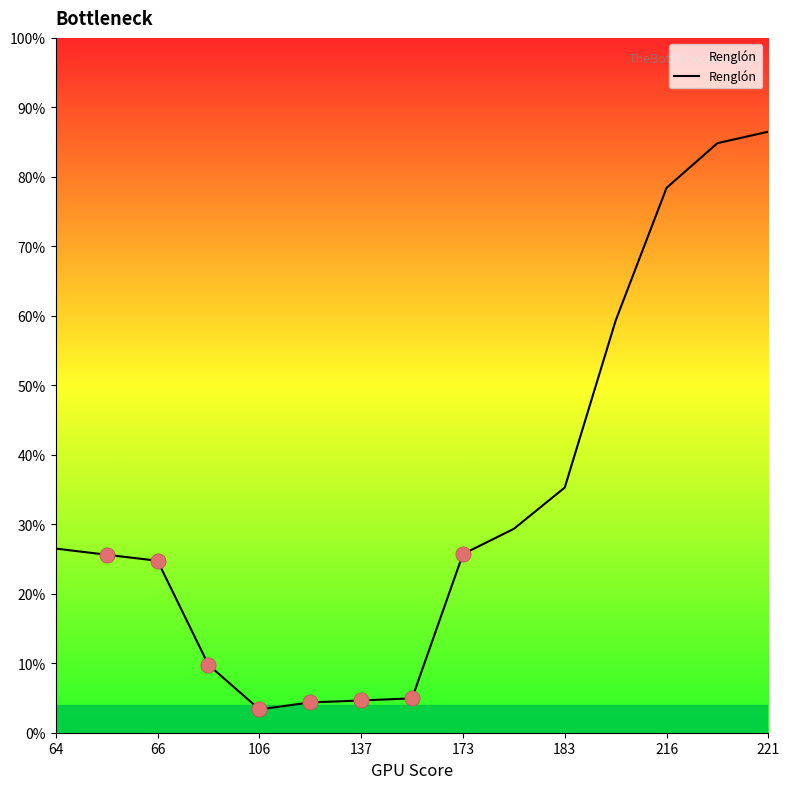

What is the difference between the maximum and minimum values?

83.1